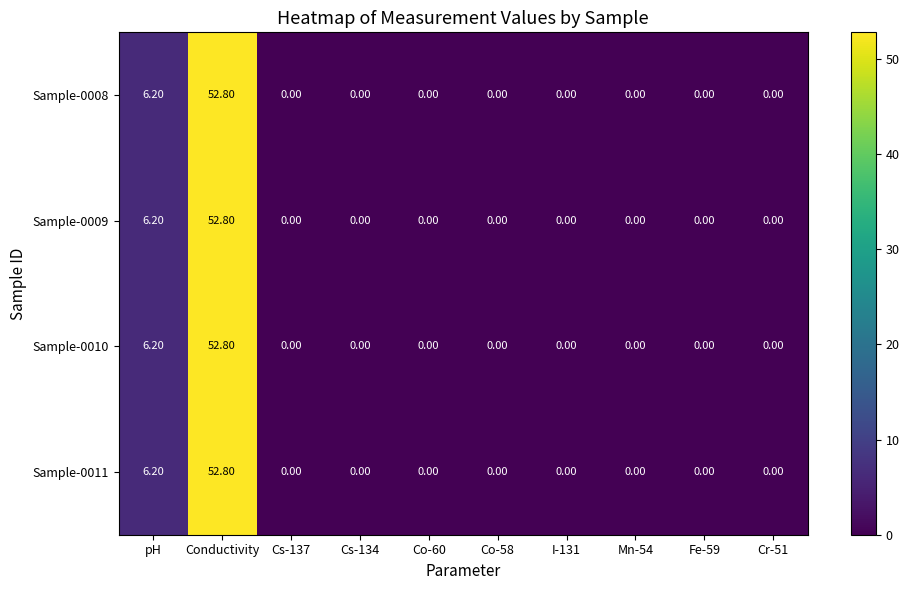

What is the difference between the Sample-0009 values at Co-58 and pH?

6.2